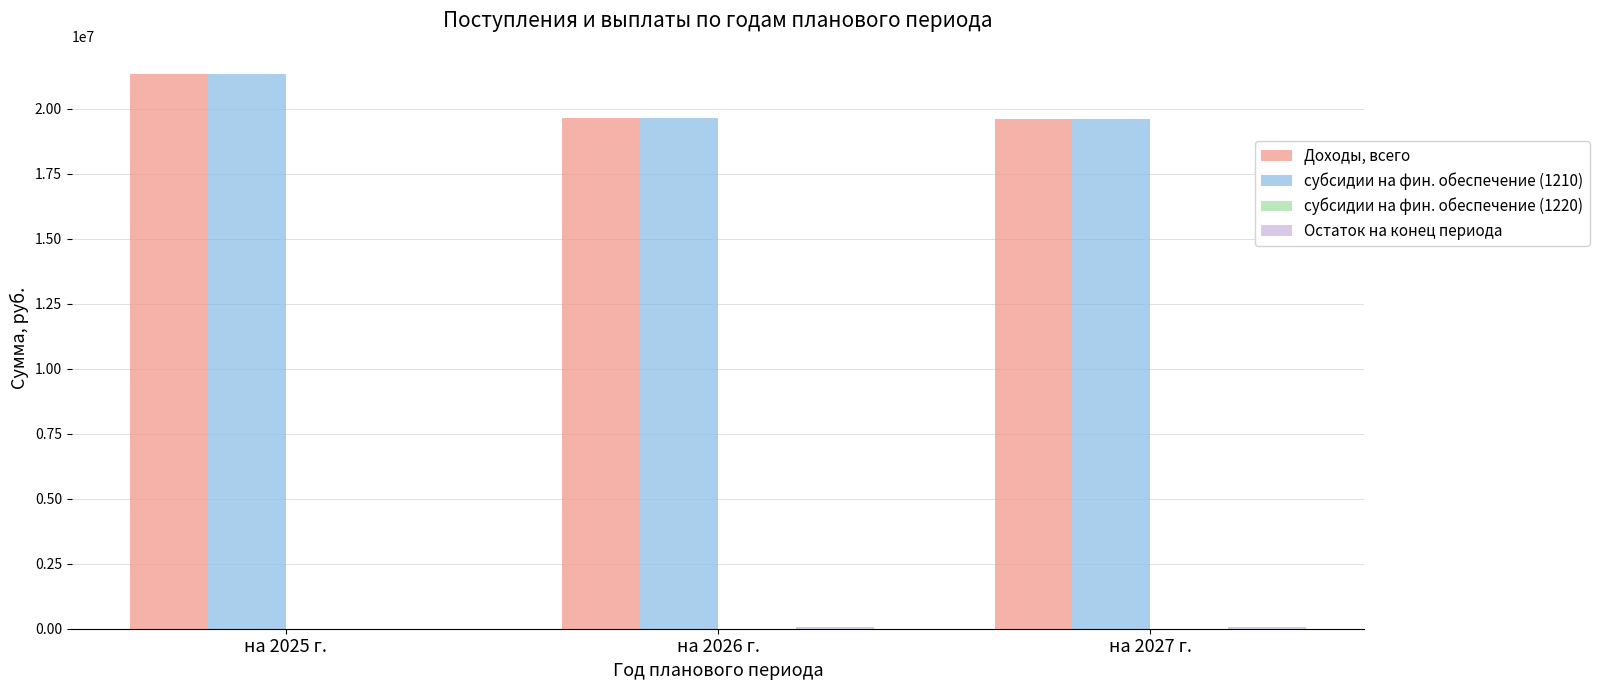

The value of Доходы, всего at на 2025 г. is 11078405.7. True or false?

False